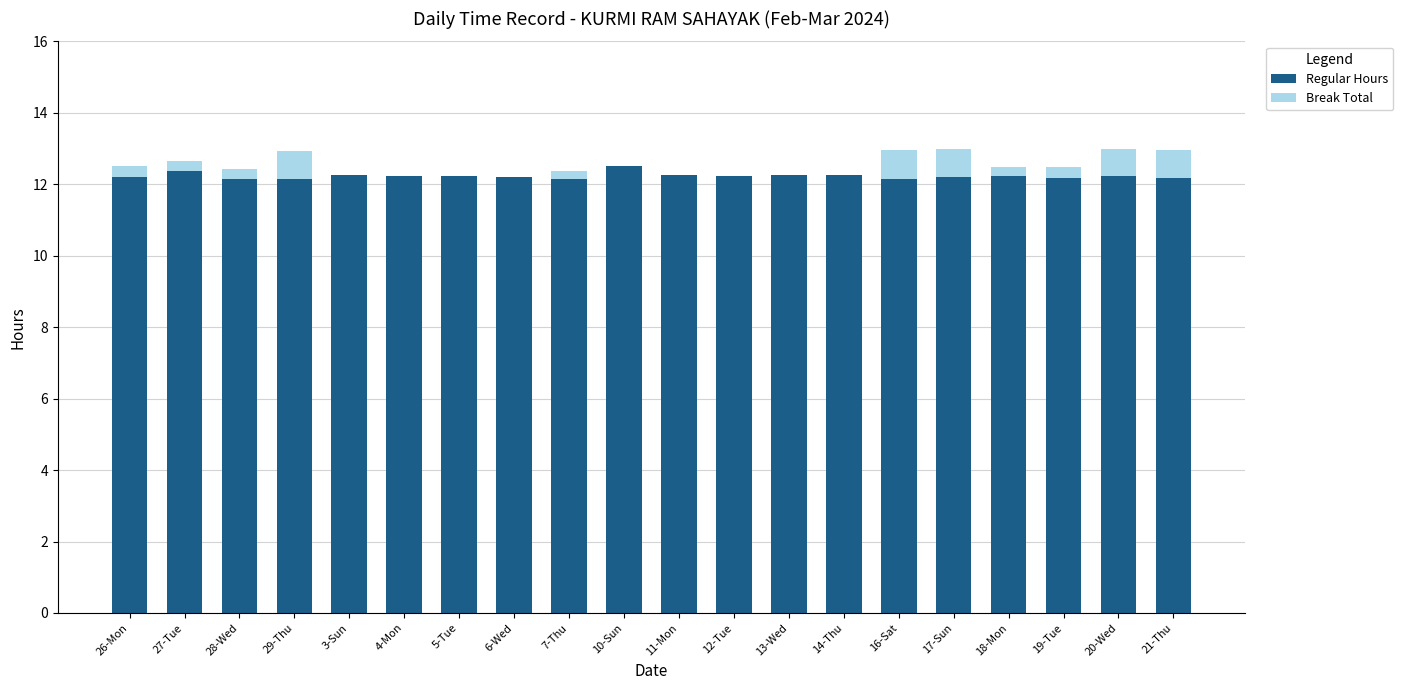

What is the maximum value for Regular Hours?

12.5